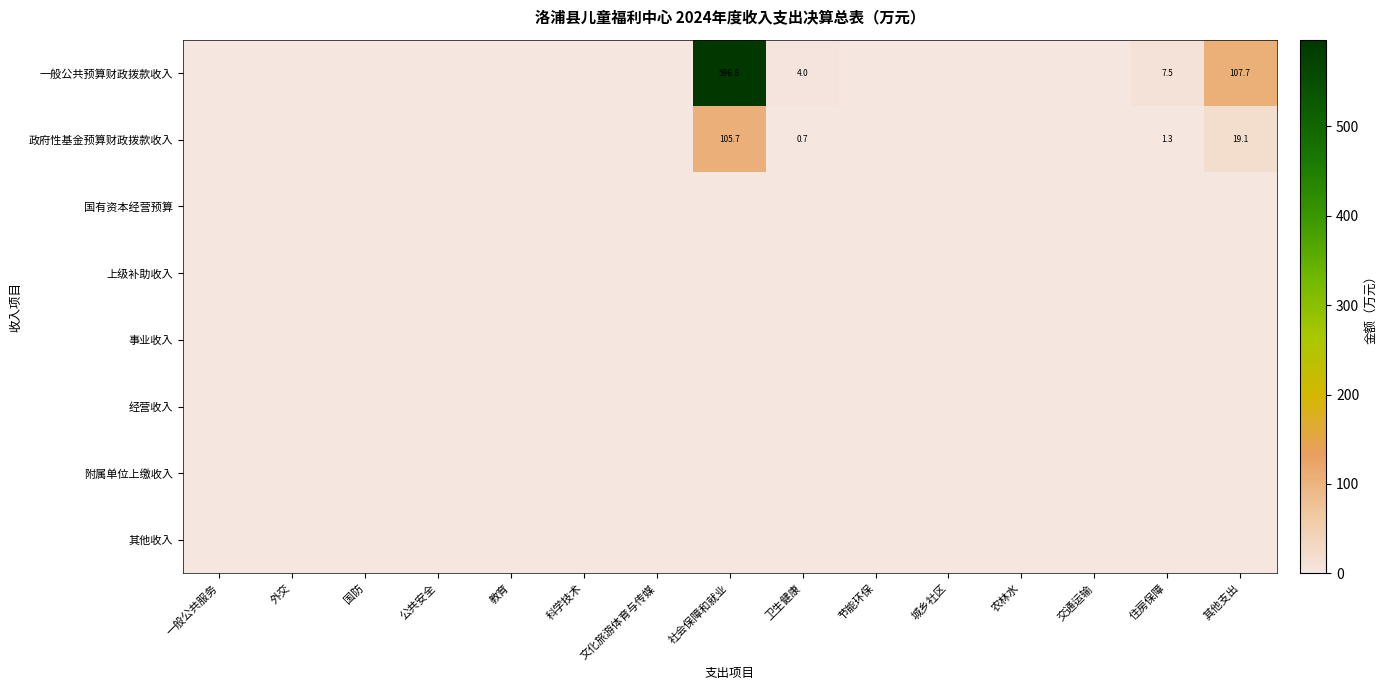

The value of 政府性基金预算财政拨款收入 at 其他支出 is 7.4. True or false?

False